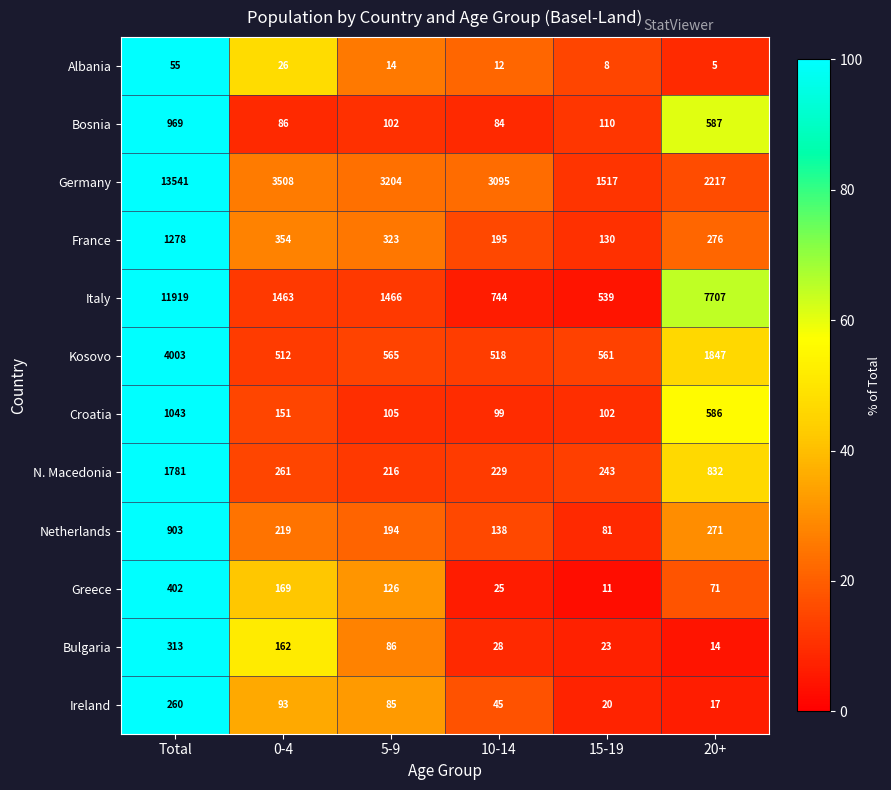

True or false: Ireland has a value of 22 at 20+.

False